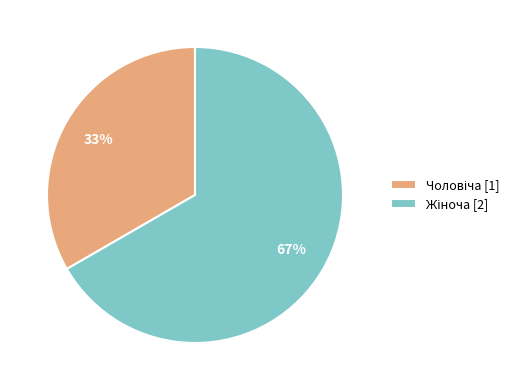

To the nearest percent, what is the average slice percentage?

50%